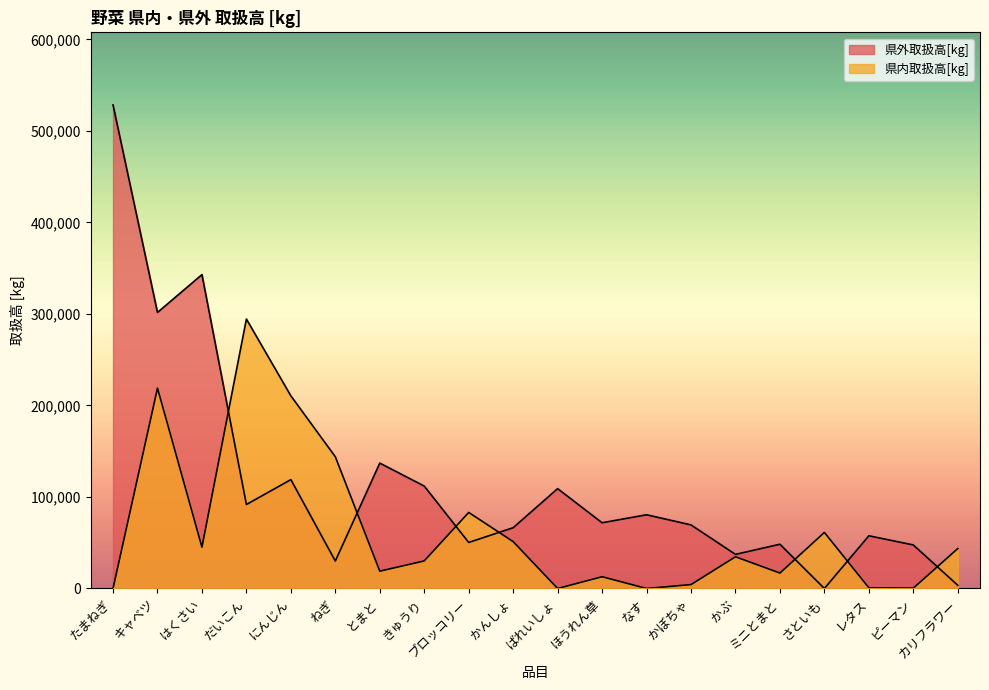

The 県外取扱高[kg] series shows 503041 at はくさい. True or false?

False